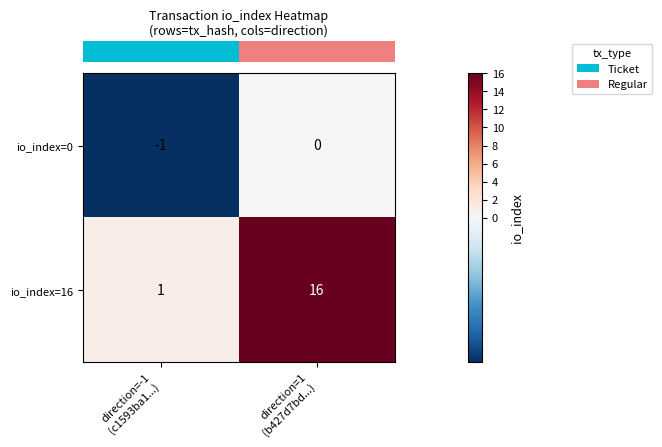

List the series in order of their peak value, lowest first.

io_index=0, io_index=16